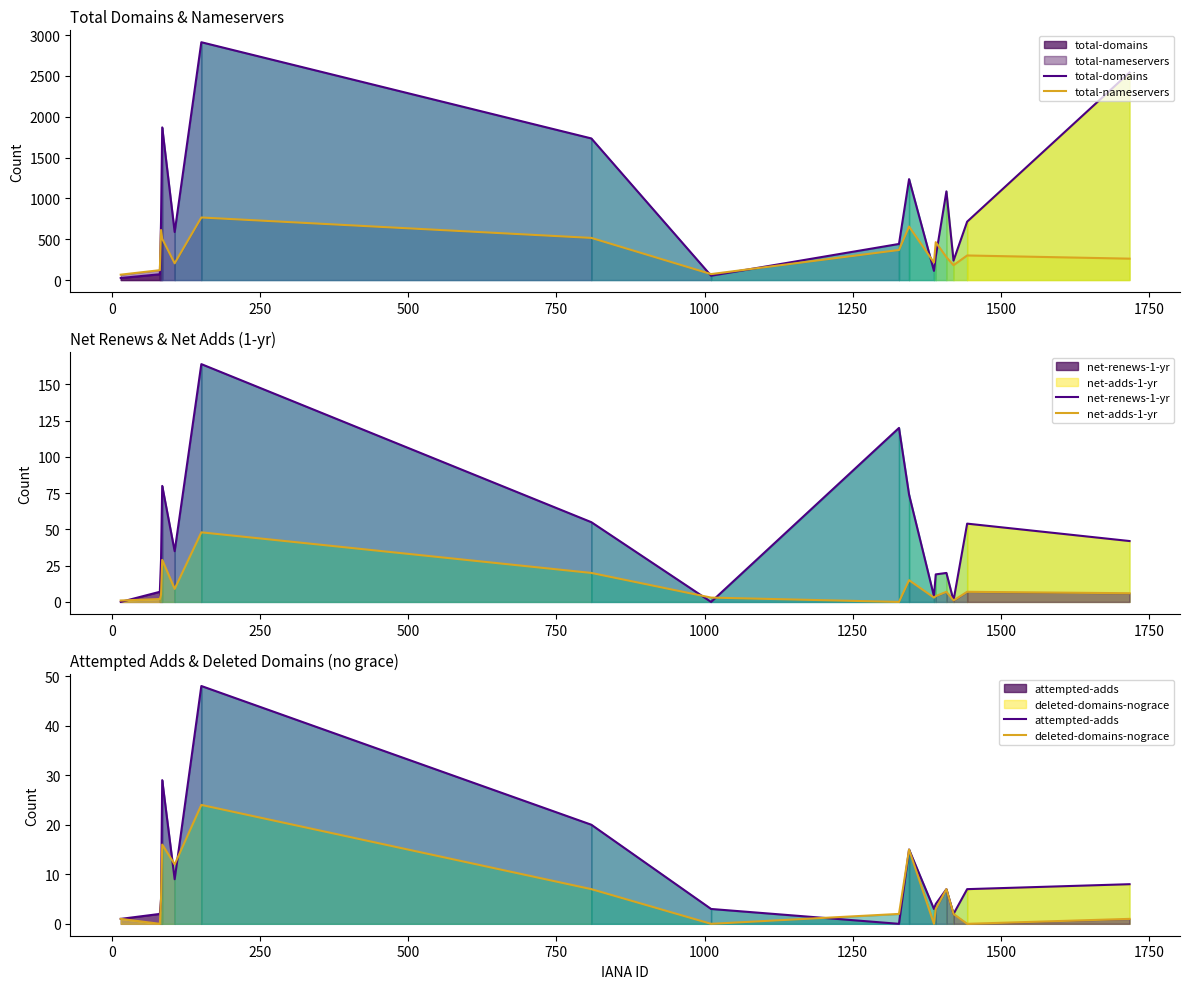

What is the difference between the maximum and minimum values in the total-domains series?

2887